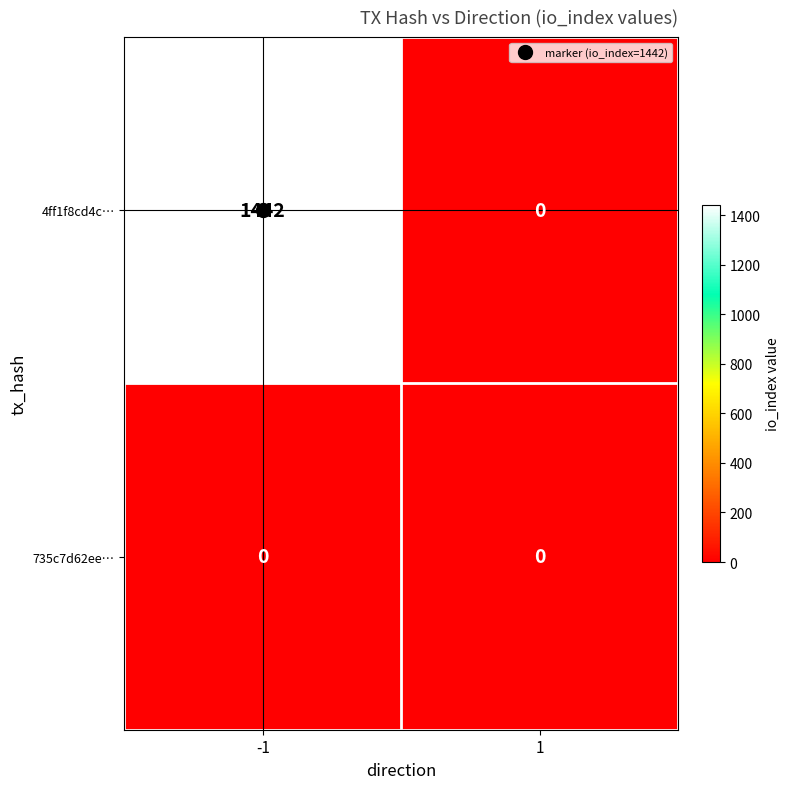

What is the maximum value shown in the chart?

1442